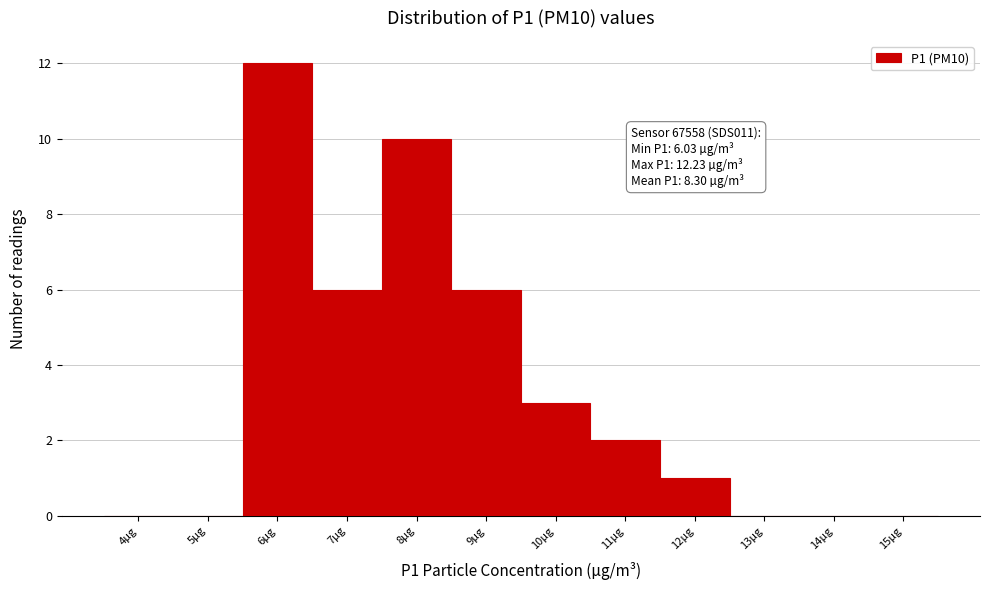

Reading left to right, extract all data points from this chart.

4µg=0	5µg=0	6µg=12	7µg=6	8µg=10	9µg=6	10µg=3	11µg=2	12µg=1	13µg=0	14µg=0	15µg=0